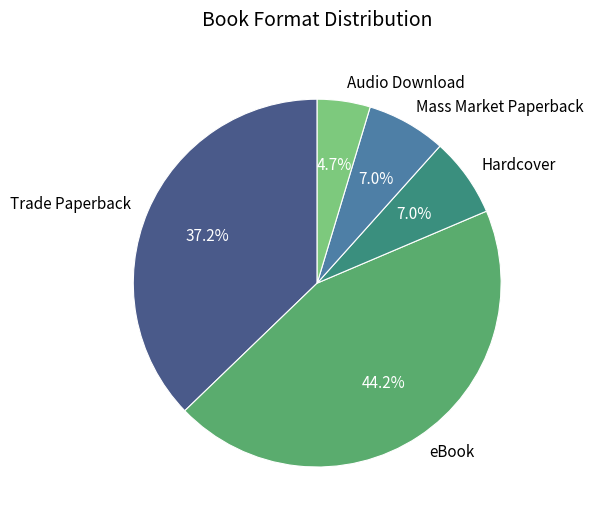

Is there any slice that represents more than half of the pie?

No